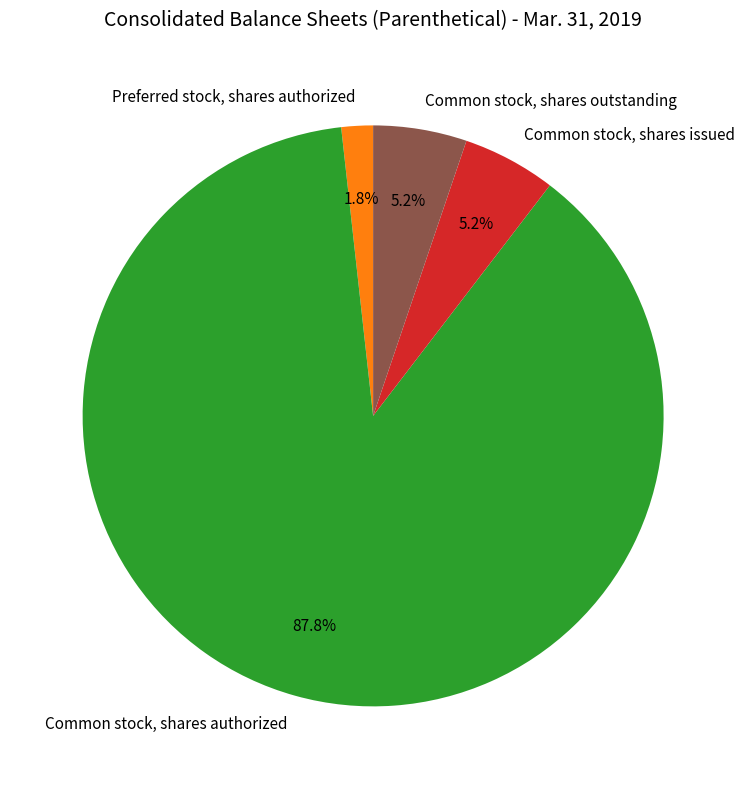

What portion of the pie excludes Common stock, shares issued?

94.8%